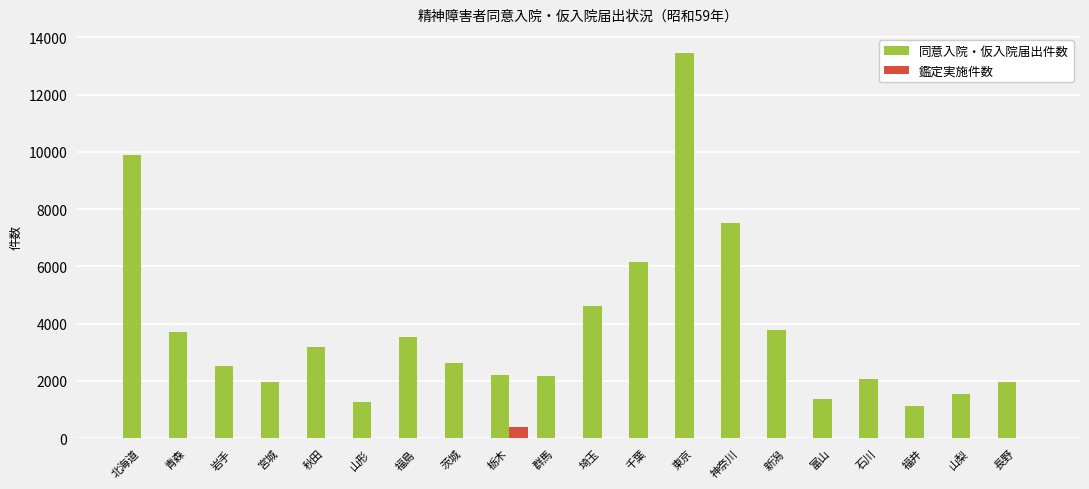

Are the bars grouped side by side (vs. stacked)?

Yes